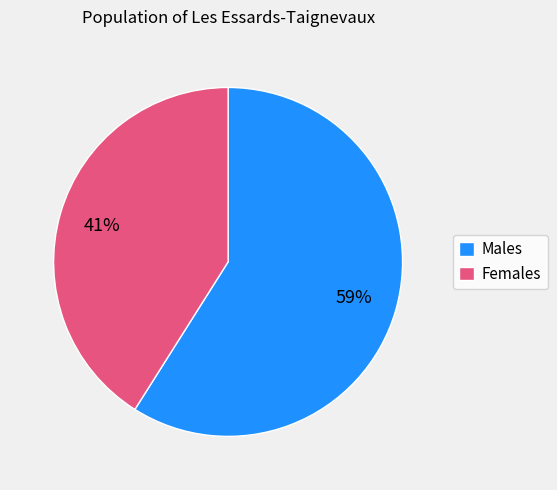

What percentage is the Males slice, to the nearest percent?

59%